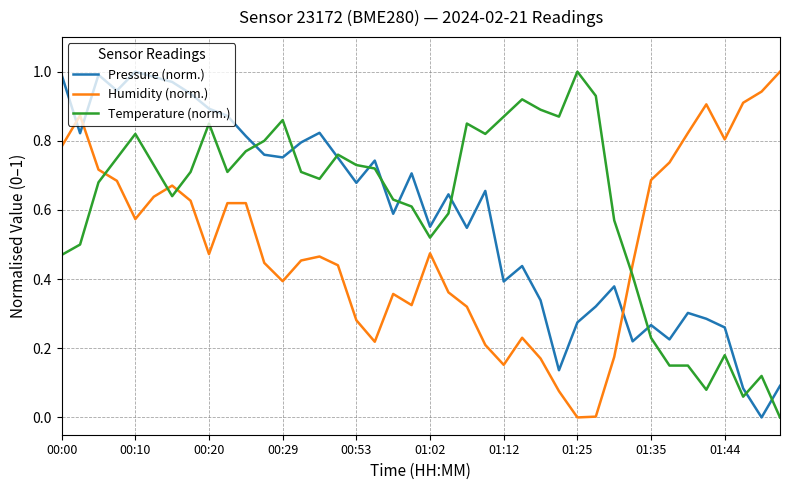

How many interior local peaks does the Pressure (norm.) series have?

11